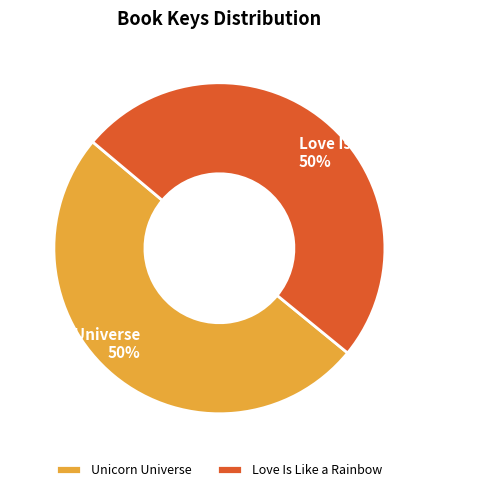

Approximately how many times larger is the value at Unicorn Universe compared to Love Is Like a Rainbow?

1.0